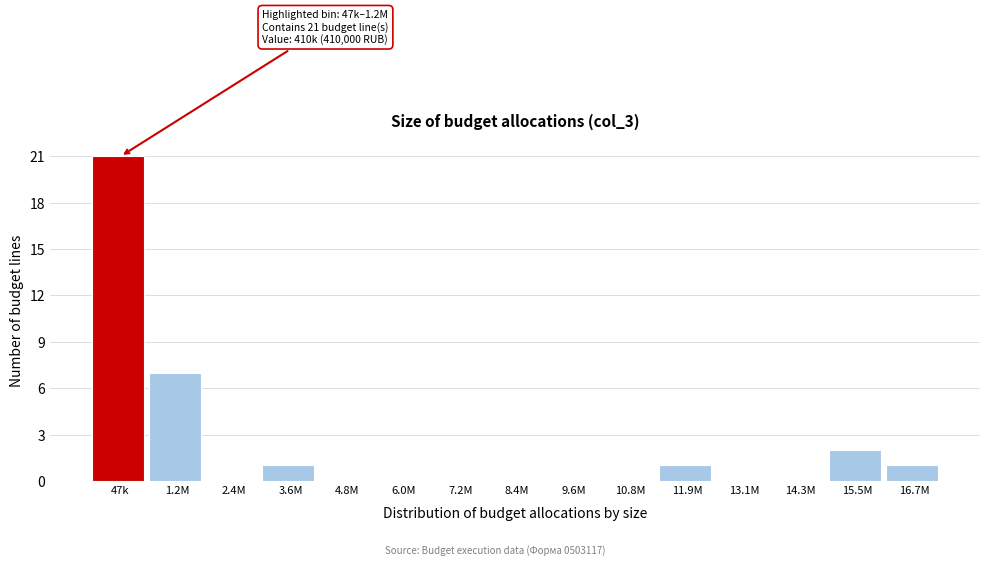

Reading left to right, what are all the values shown in this chart?

47k=21	1.2M=7	2.4M=0	3.6M=1	4.8M=0	6.0M=0	7.2M=0	8.4M=0	9.6M=0	10.8M=0	11.9M=1	13.1M=0	14.3M=0	15.5M=2	16.7M=1